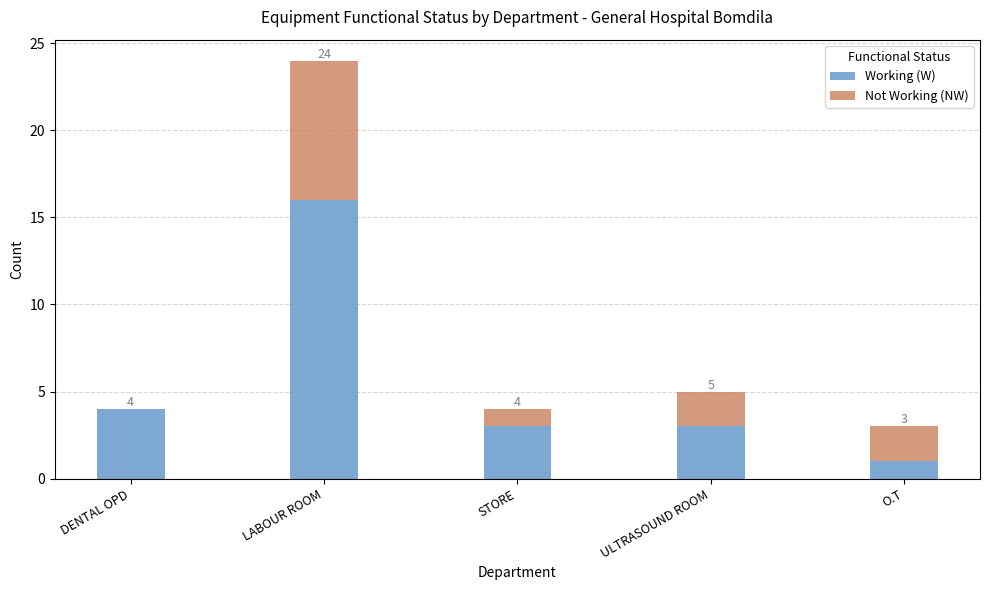

At which category is the sum across all series the highest?

LABOUR ROOM